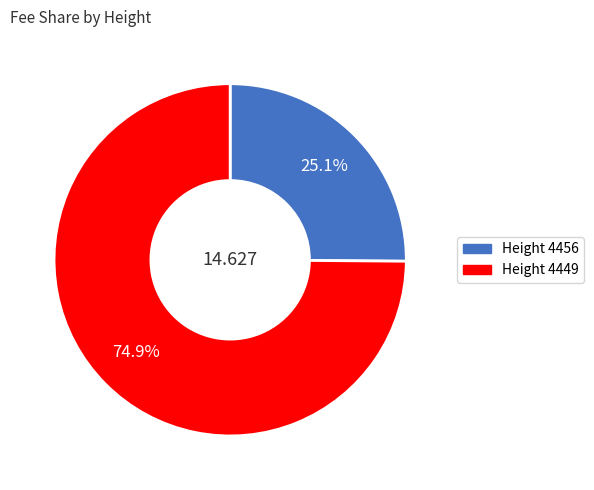

Does any single category account for the majority?

Yes